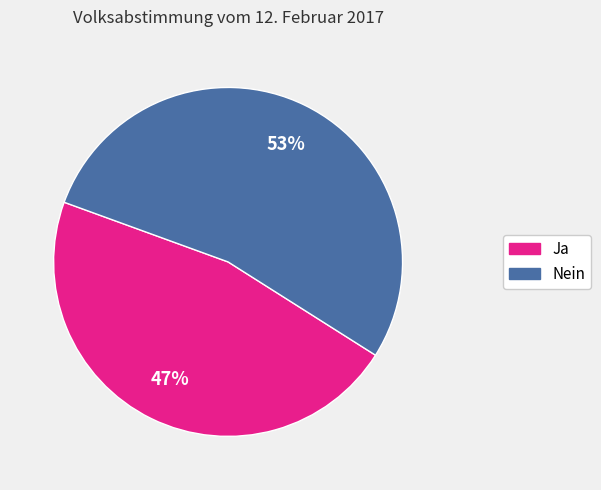

Rank the categories by value from highest to lowest.

Nein, Ja